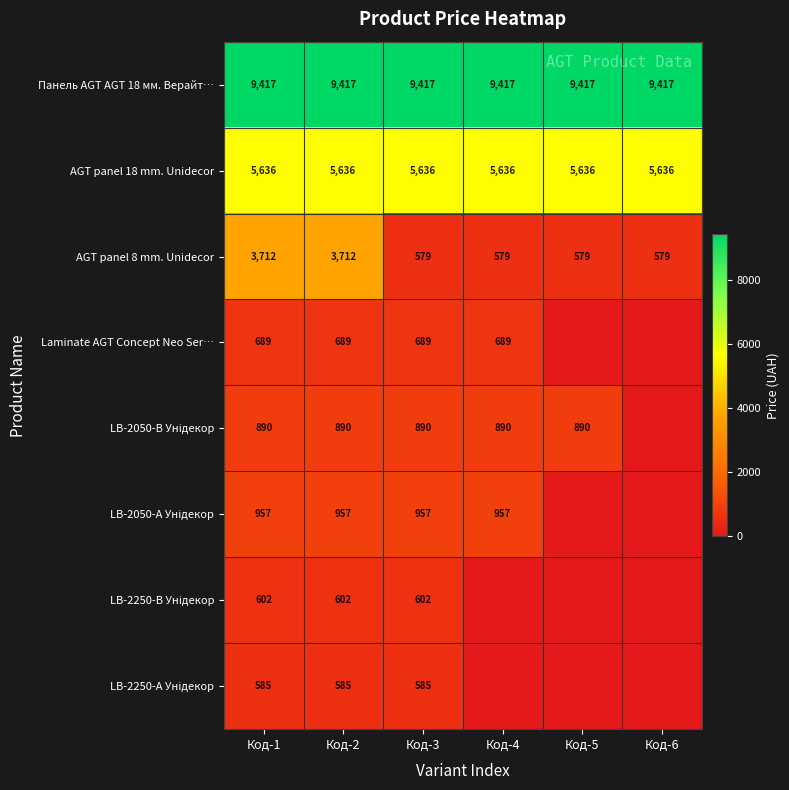

What is the sum of the Панель AGT AGT 18 мм. Верайт… values at Код-5 and Код-6?

18834